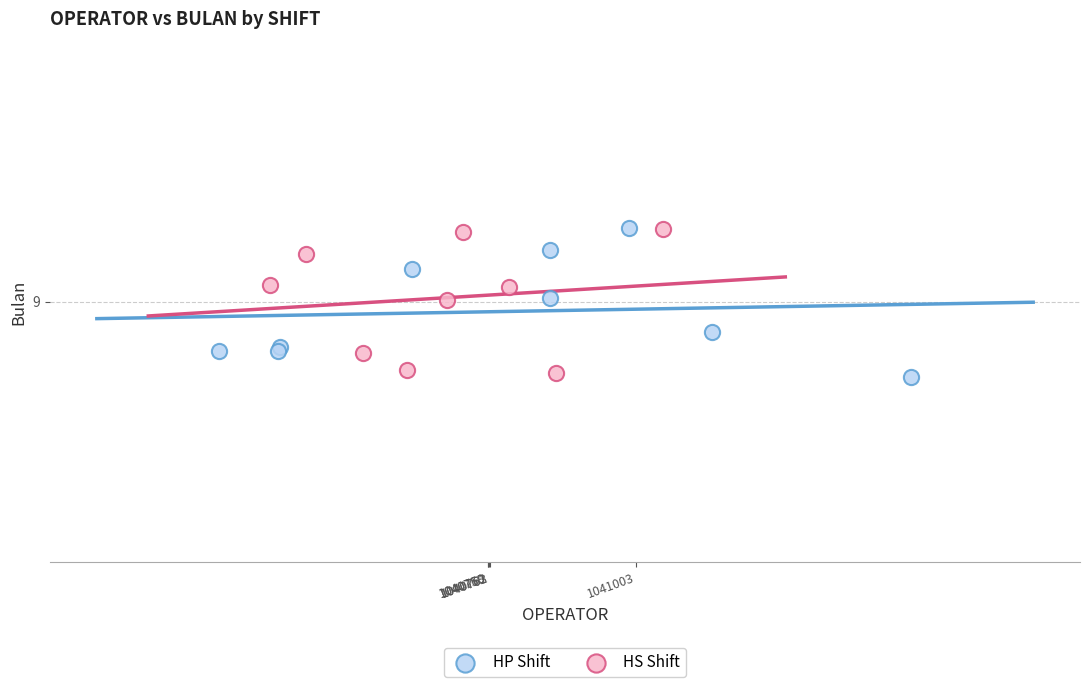

What are all the series names shown in the legend?

HP Shift, HS Shift